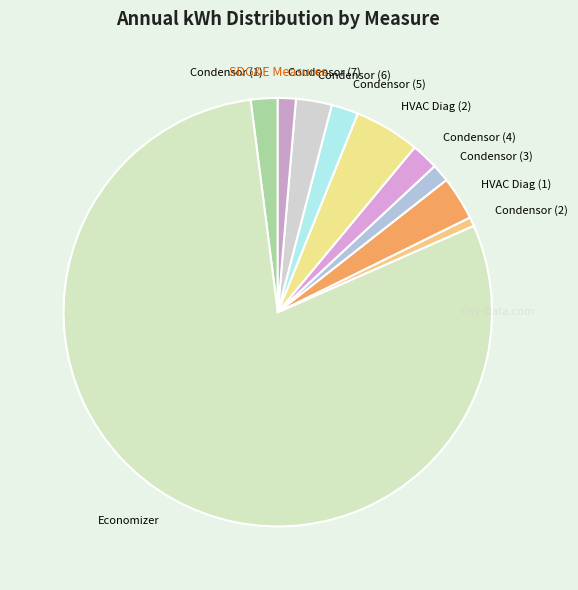

What is the largest slice in the pie chart?

Economizer